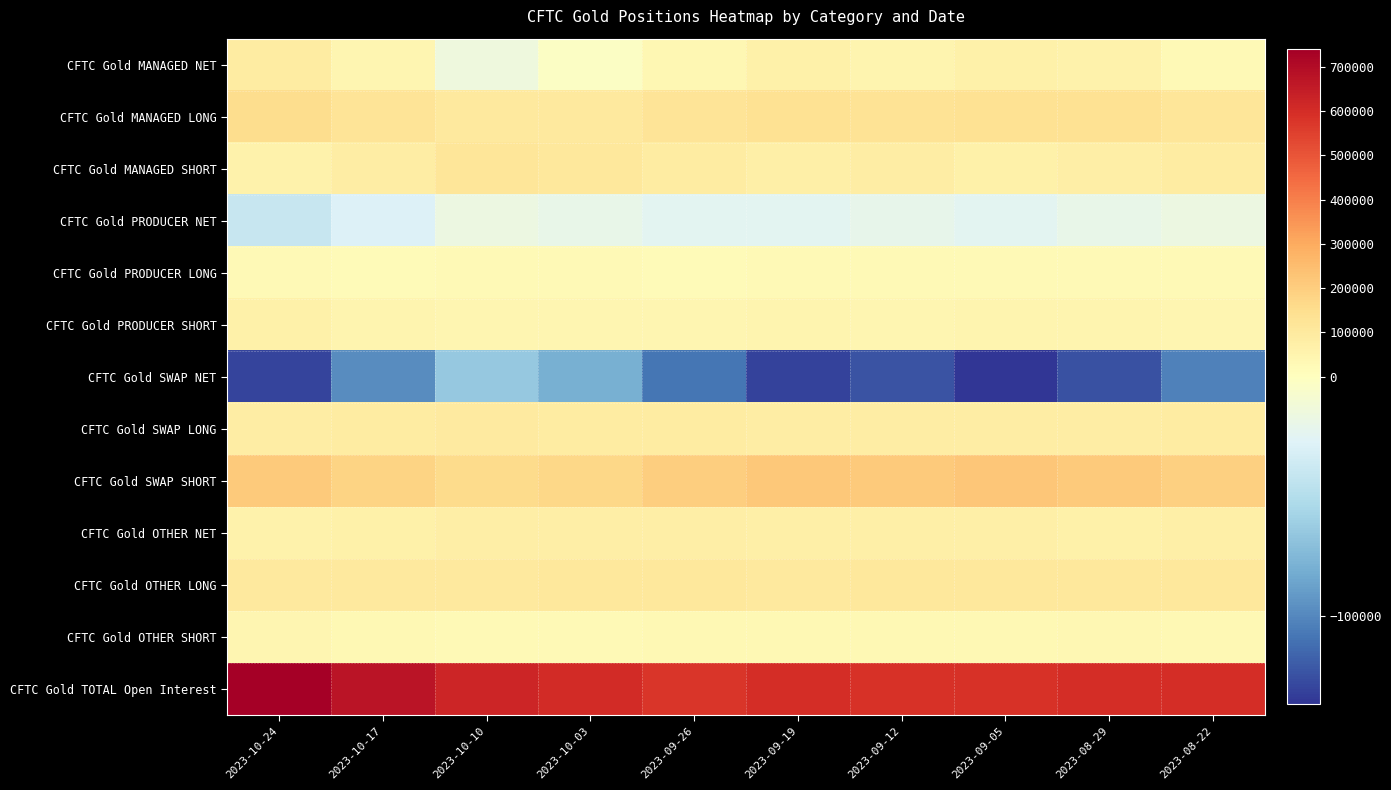

Reading right to left, transcribe all the data shown in this chart.

CFTC Gold MANAGED NET: 2023-08-22=25695	2023-08-29=58134	2023-09-05=66340	2023-09-12=49796	2023-09-19=66639	2023-09-26=35644	2023-10-03=-3004	2023-10-10=-14788	2023-10-17=41867	2023-10-24=90682
CFTC Gold MANAGED LONG: 2023-08-22=115766	2023-08-29=138044	2023-09-05=134439	2023-09-12=130952	2023-09-19=136376	2023-09-26=124420	2023-10-03=103165	2023-10-10=102359	2023-10-17=124065	2023-10-24=151431
CFTC Gold MANAGED SHORT: 2023-08-22=90071	2023-08-29=79910	2023-09-05=68099	2023-09-12=81156	2023-09-19=69737	2023-09-26=88776	2023-10-03=106169	2023-10-10=117147	2023-10-17=82198	2023-10-24=60749
CFTC Gold PRODUCER NET: 2023-08-22=-16465	2023-08-29=-20302	2023-09-05=-23929	2023-09-12=-21135	2023-09-19=-24164	2023-09-26=-24282	2023-10-03=-19546	2023-10-10=-16700	2023-10-17=-28675	2023-10-24=-40224
CFTC Gold PRODUCER LONG: 2023-08-22=25151	2023-08-29=27696	2023-09-05=24978	2023-09-12=24439	2023-09-19=23297	2023-09-26=20683	2023-10-03=26236	2023-10-10=28284	2023-10-17=22710	2023-10-24=23701
CFTC Gold PRODUCER SHORT: 2023-08-22=41616	2023-08-29=47998	2023-09-05=48907	2023-09-12=45574	2023-09-19=47461	2023-09-26=44965	2023-10-03=45782	2023-10-10=44984	2023-10-17=51385	2023-10-24=63925
CFTC Gold SWAP NET: 2023-08-22=-102801	2023-08-29=-124362	2023-09-05=-136905	2023-09-12=-123591	2023-09-19=-131308	2023-09-26=-108593	2023-10-03=-79478	2023-10-10=-64826	2023-10-17=-97353	2023-10-24=-129529
CFTC Gold SWAP LONG: 2023-08-22=90606	2023-08-29=85064	2023-09-05=83809	2023-09-12=86575	2023-09-19=84209	2023-09-26=91008	2023-10-03=91477	2023-10-10=95749	2023-10-17=86810	2023-10-24=81966
CFTC Gold SWAP SHORT: 2023-08-22=193407	2023-08-29=209426	2023-09-05=220714	2023-09-12=210166	2023-09-19=215517	2023-09-26=199601	2023-10-03=170955	2023-10-10=160575	2023-10-17=184163	2023-10-24=211495
CFTC Gold OTHER NET: 2023-08-22=73055	2023-08-29=68794	2023-09-05=73558	2023-09-12=73133	2023-09-19=70113	2023-09-26=76882	2023-10-03=78272	2023-10-10=75263	2023-10-17=68218	2023-10-24=62539
CFTC Gold OTHER LONG: 2023-08-22=104984	2023-08-29=104829	2023-09-05=105077	2023-09-12=104932	2023-09-19=102566	2023-09-26=108416	2023-10-03=106799	2023-10-10=103843	2023-10-17=101101	2023-10-24=103923
CFTC Gold OTHER SHORT: 2023-08-22=31929	2023-08-29=36035	2023-09-05=31519	2023-09-12=31799	2023-09-19=32453	2023-09-26=31534	2023-10-03=28527	2023-10-10=28580	2023-10-17=32883	2023-10-24=41384
CFTC Gold TOTAL Open Interest: 2023-08-22=600009	2023-08-29=597241	2023-09-05=586886	2023-09-12=585976	2023-09-19=596410	2023-09-26=573822	2023-10-03=607491	2023-10-10=623216	2023-10-17=672669	2023-10-24=740610